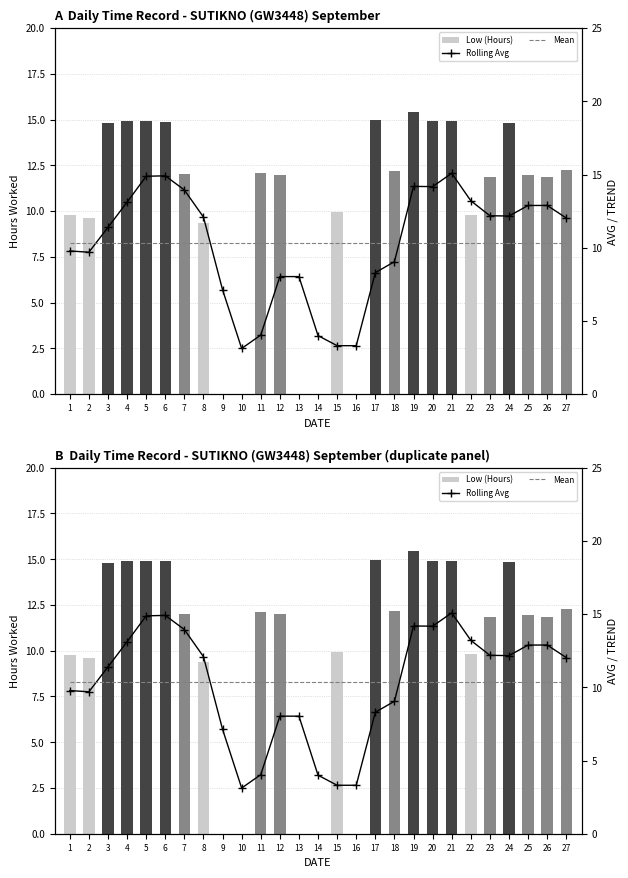

What is the greatest value displayed?

15.4